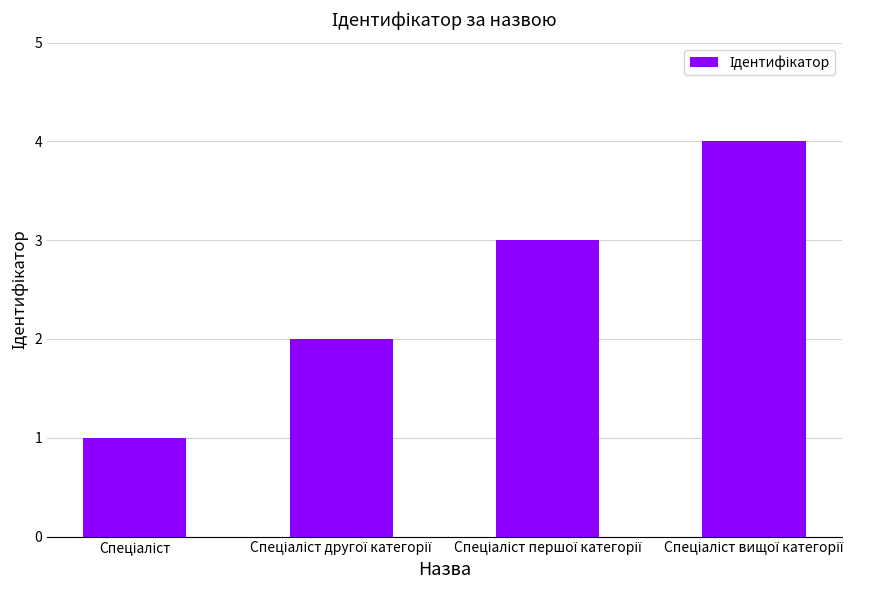

Reading left to right, what are all the values shown in this chart?

1	2	3	4